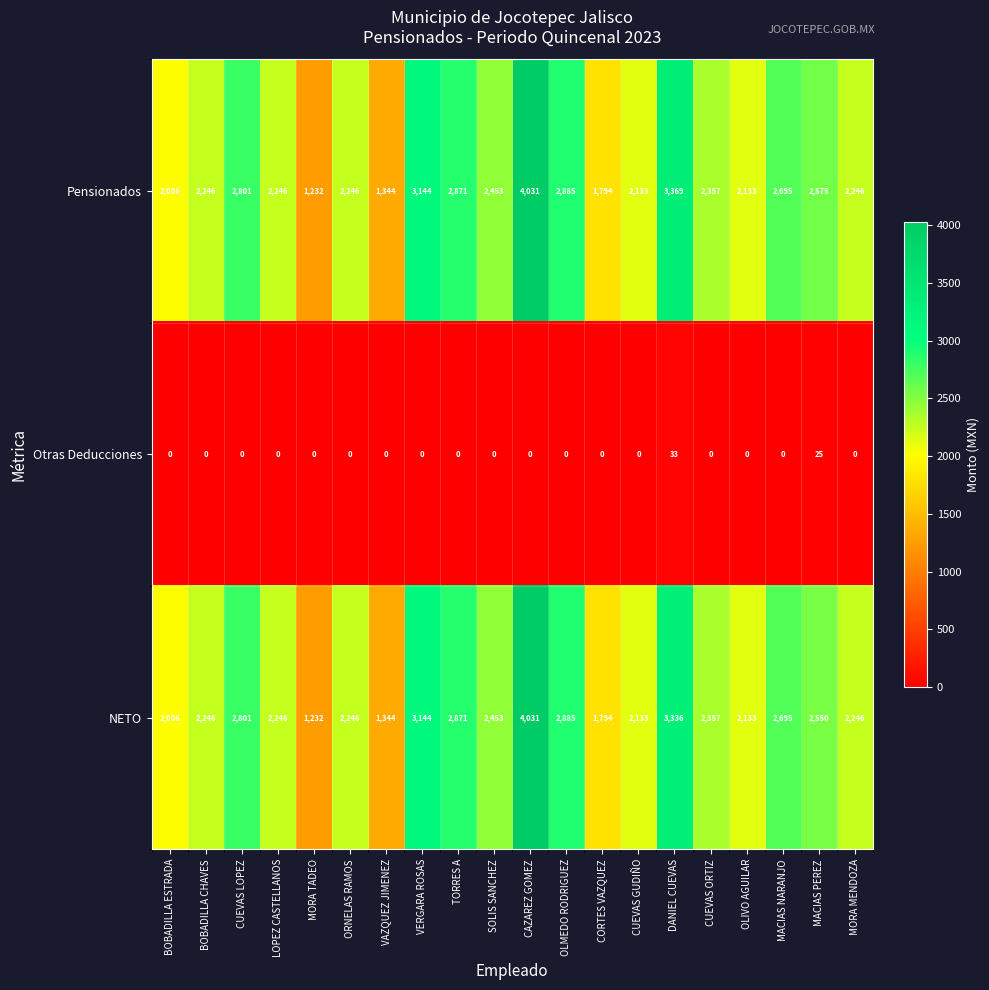

Count the number of data series in this chart.

3